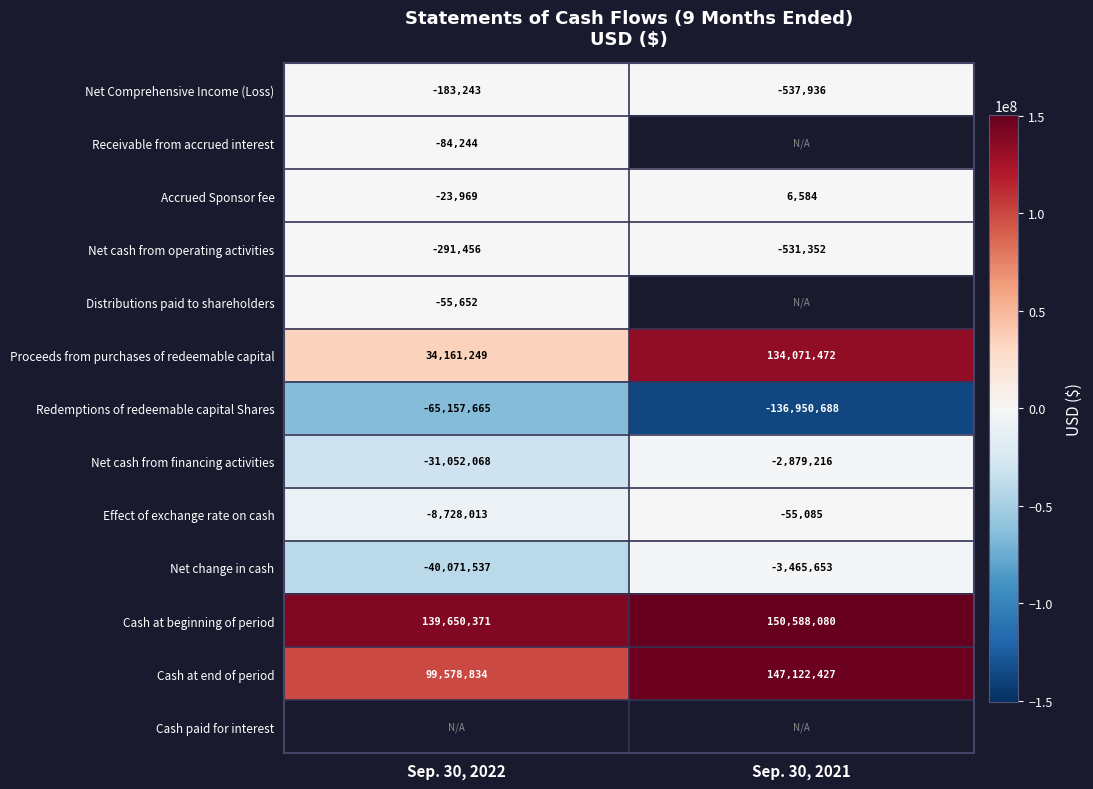

What is the average value of the Effect of exchange rate on cash series?

-4391549